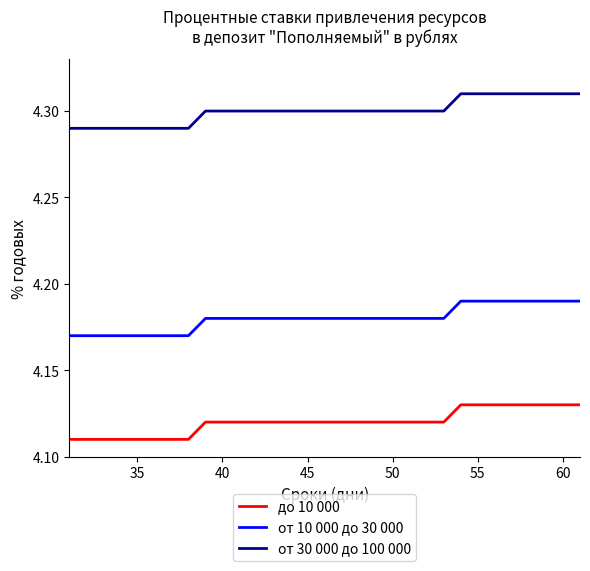

Which series has the largest total across all categories?

от 30 000 до 100 000